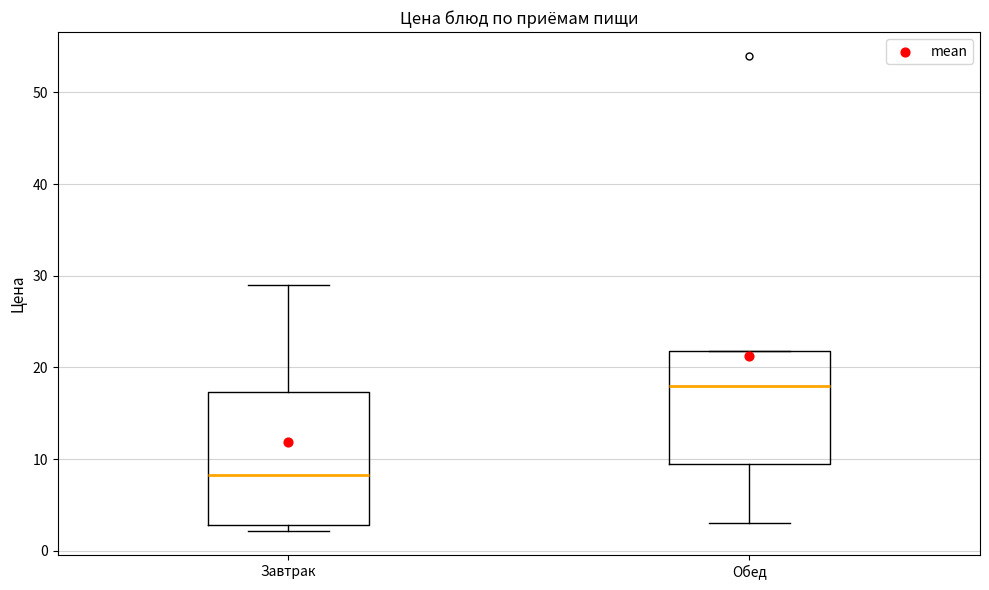

Reading left to right, read every box against the y-axis: the position of its median line, the range the box covers, and the ends of its whiskers. The values are not printed on the chart, so give them approximately, as read against the axis.

Завтрак: median 8, box 3 to 17, whiskers 2 to 29
Обед: median 18, box 10 to 22, whiskers 3 to 22